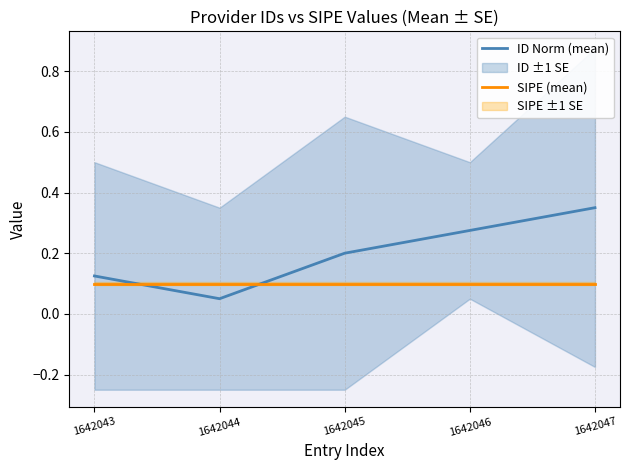

What is the sum of all ID Norm (mean) values?

1.0